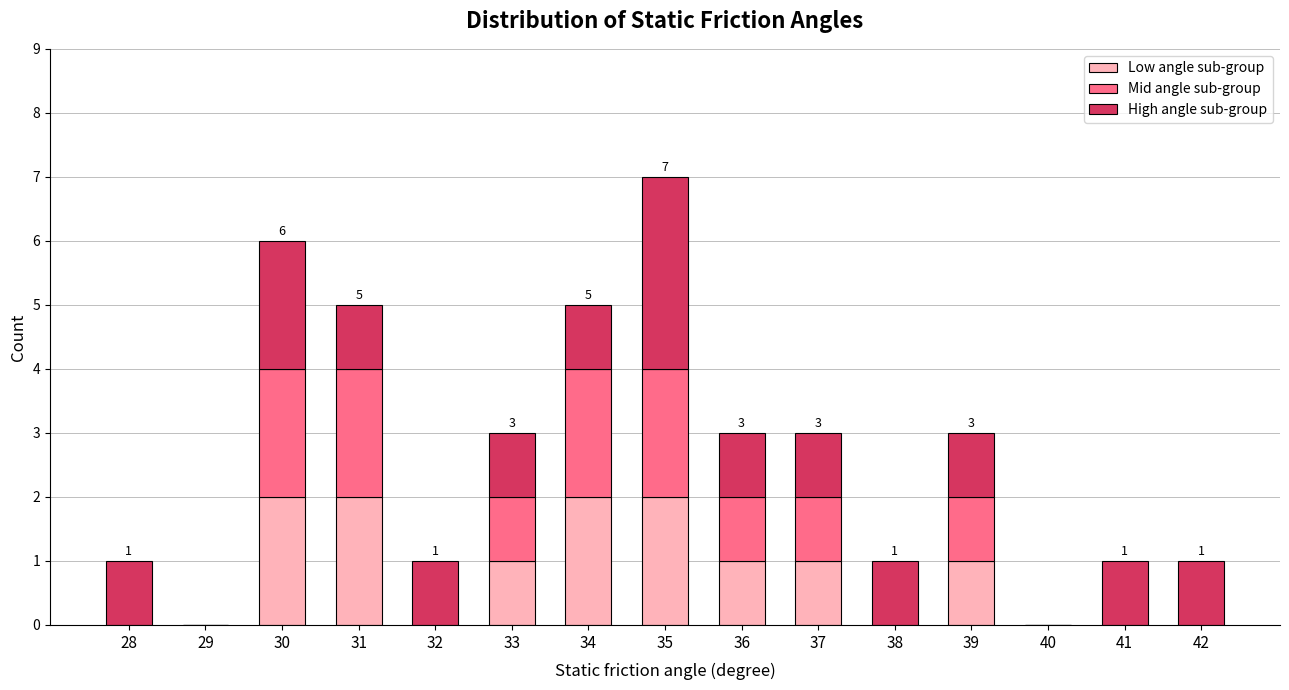

What is the total value across all series at 34?

5